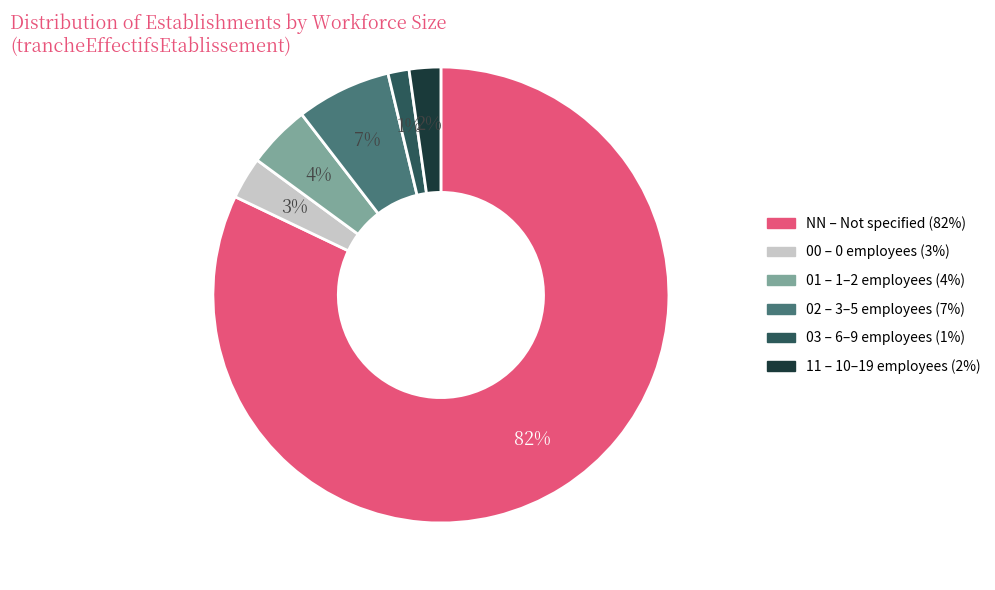

Do 11 and NN together represent more than half of the pie?

Yes